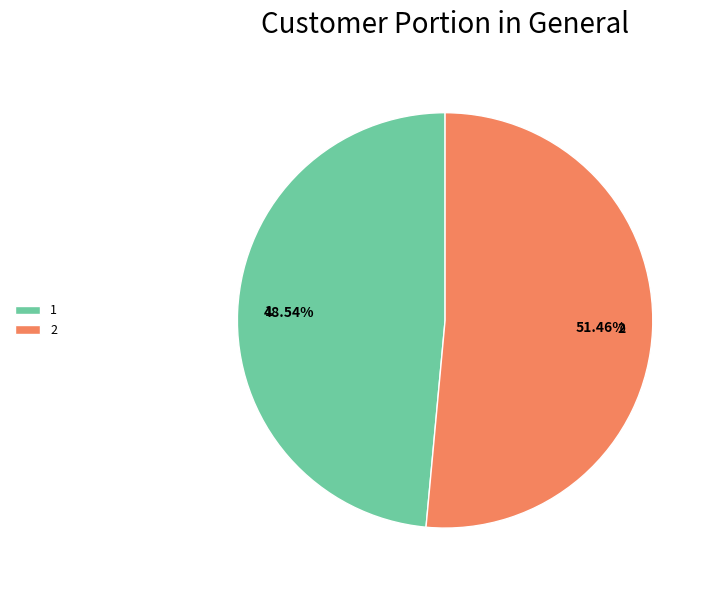

What is the largest slice in the pie chart?

2